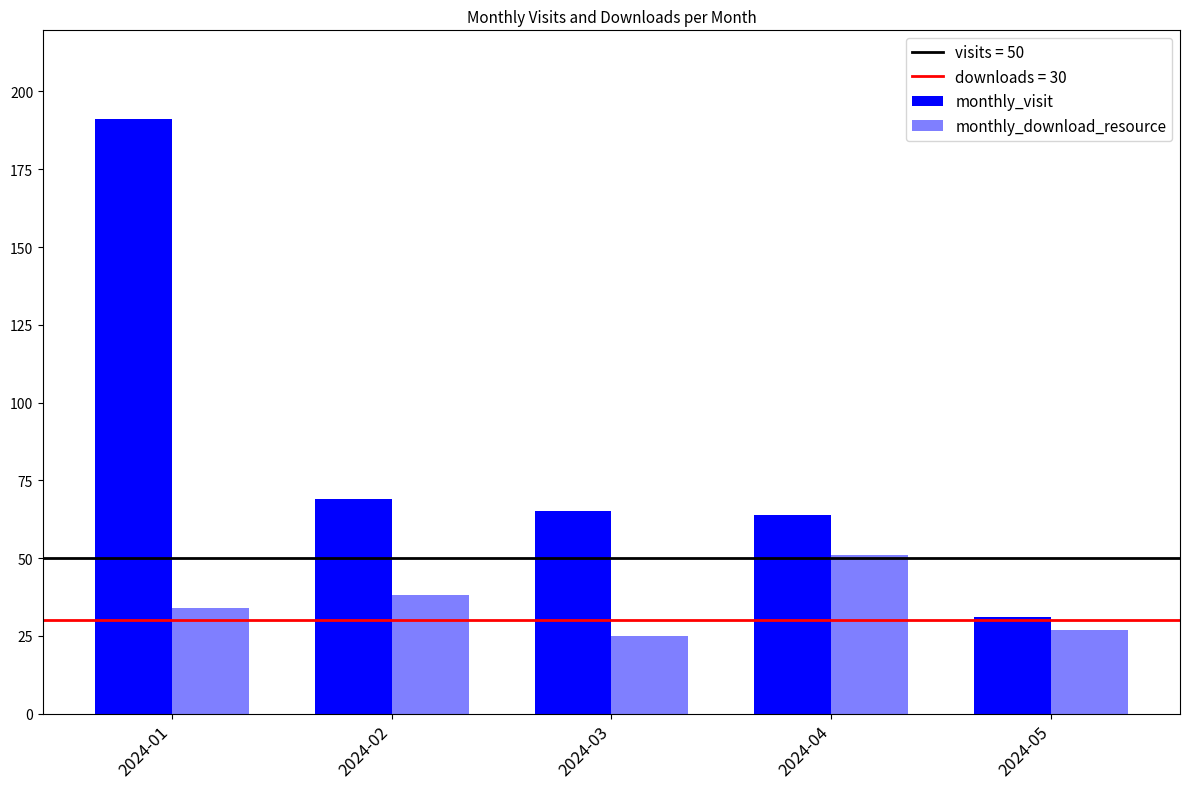

Which series has the largest total across all categories?

monthly_visit